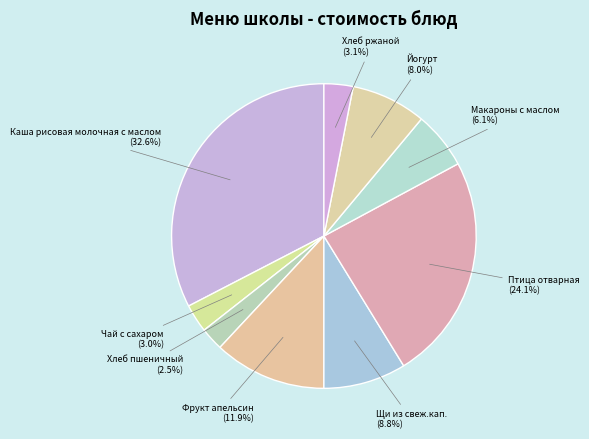

To the nearest percent, what portion does Чай с сахаром represent?

3%